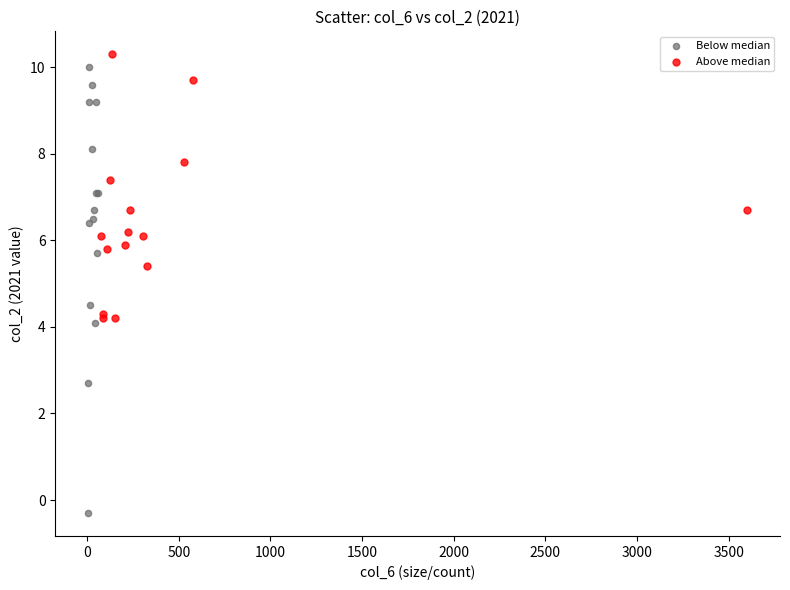

Which series has the widest spread of Y values?

Below median